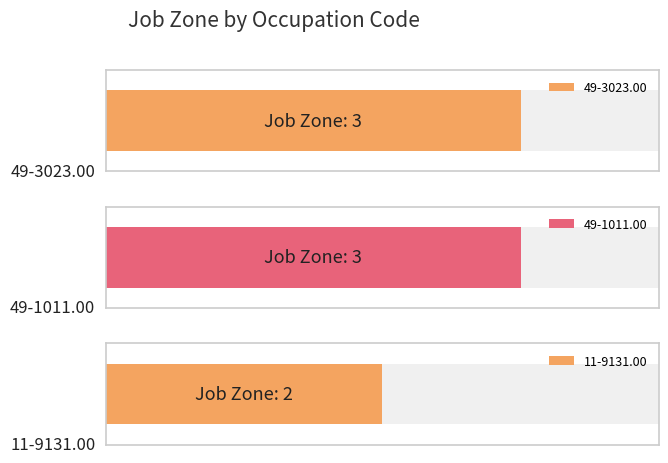

At which label is the value closest to 2?

11-9131.00